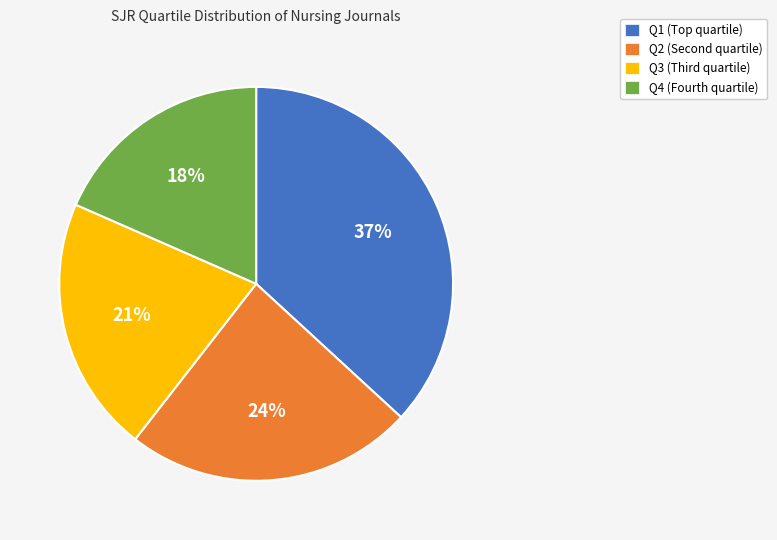

Combined, do Q3 and Q4 account for over 50%?

No